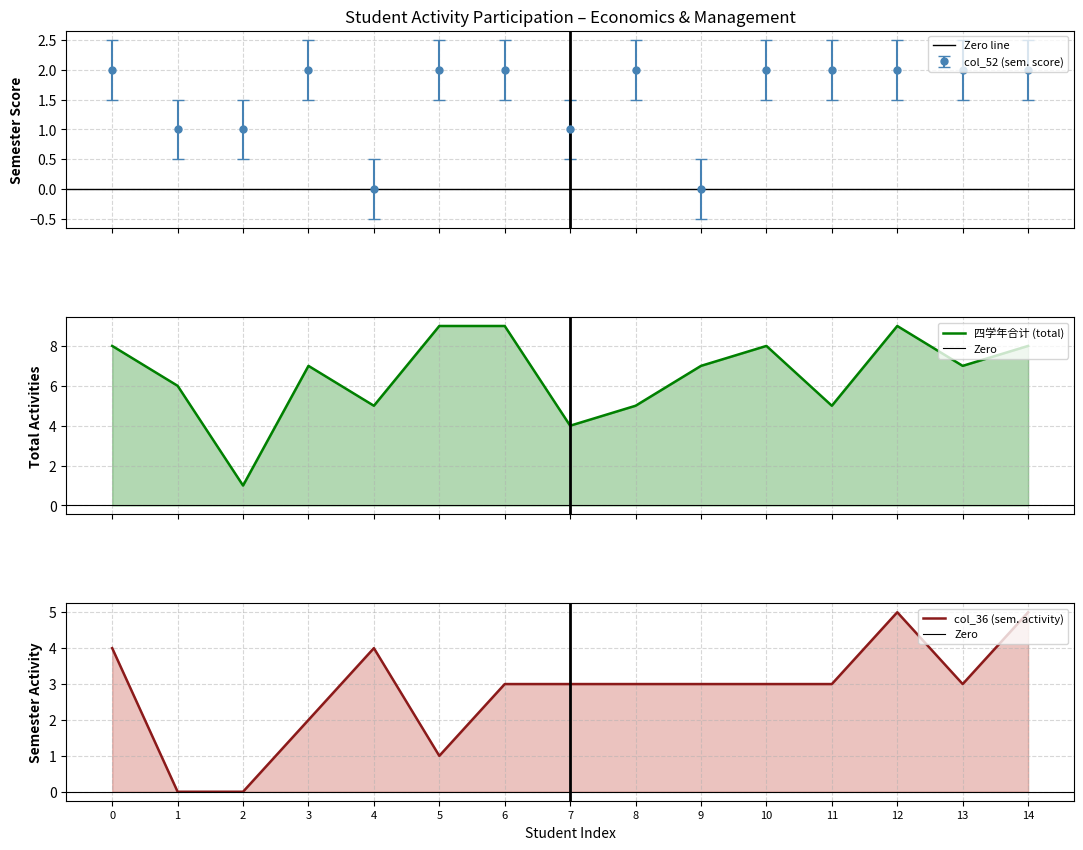

What is the value of the col_52 (sem. score) point at the 6th from the left?

2